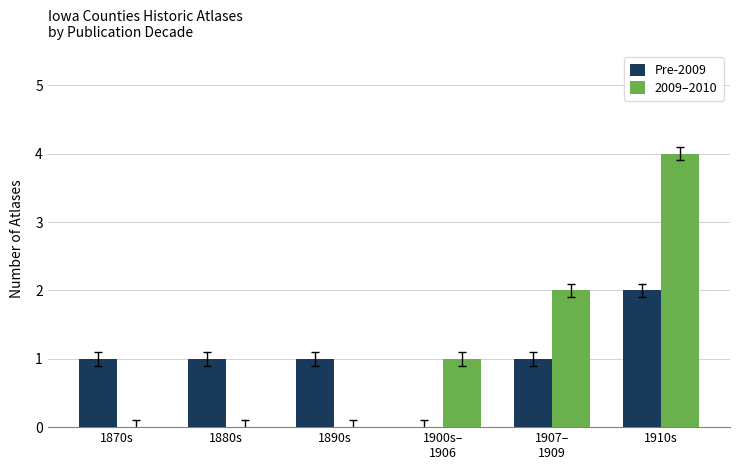

What is the sum of all 2009–2010 values?

7